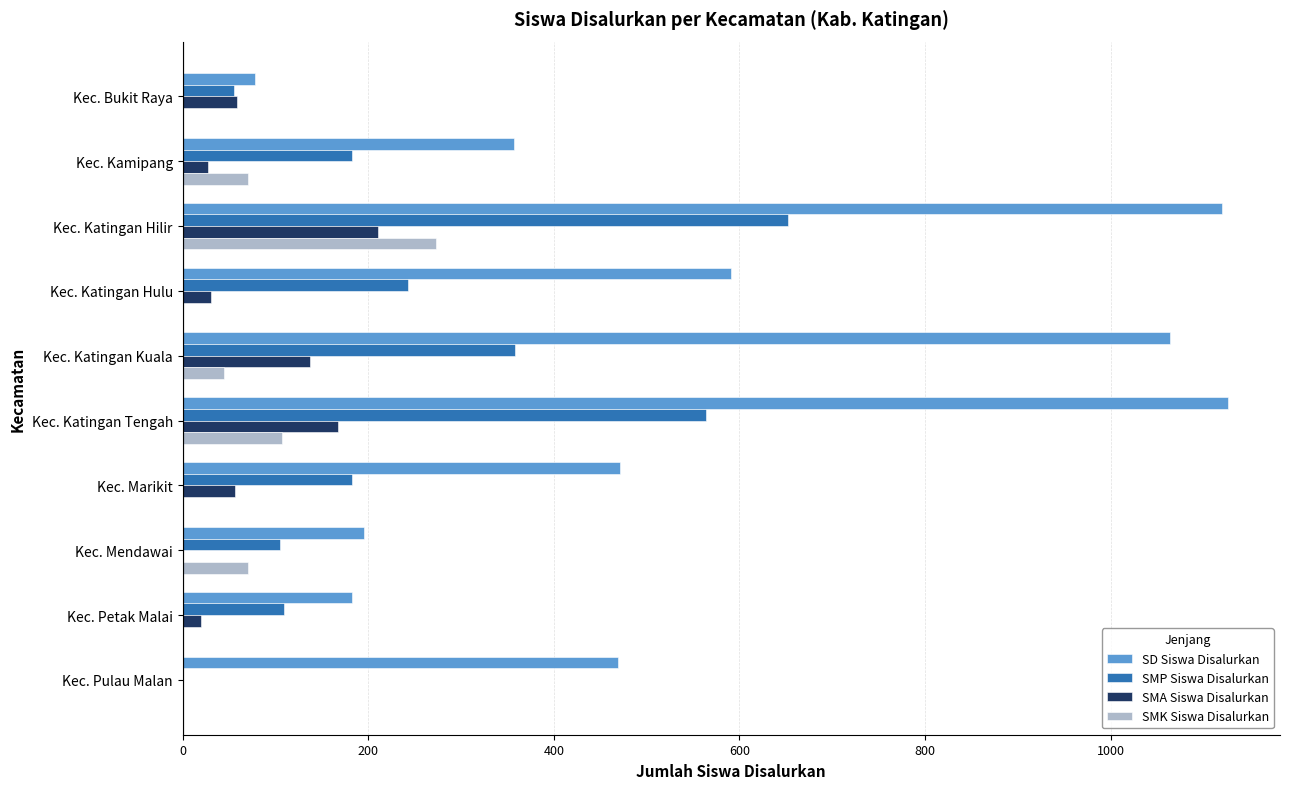

What is the greatest value displayed?

1126